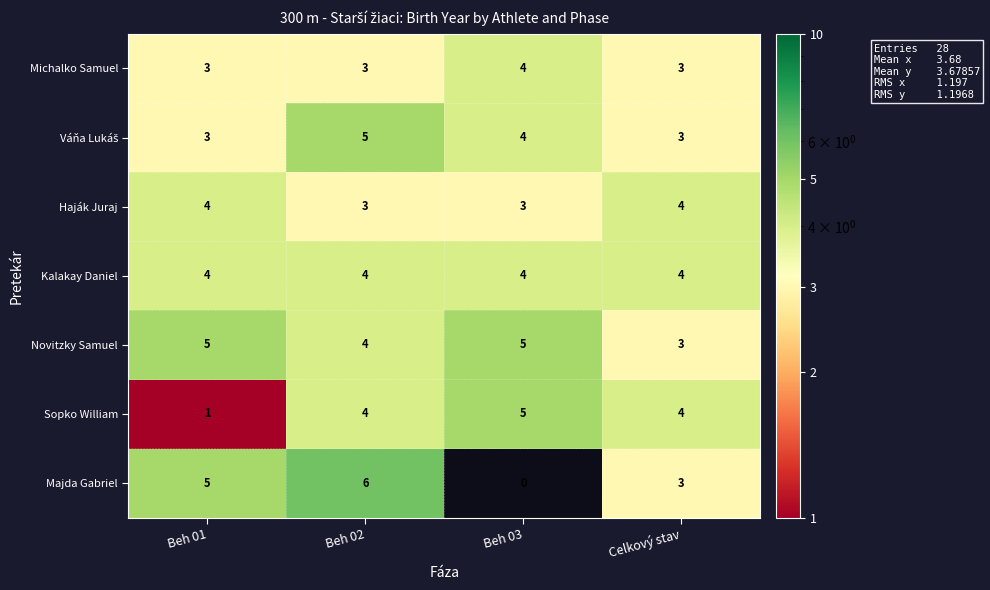

How many data points does each series have?

4